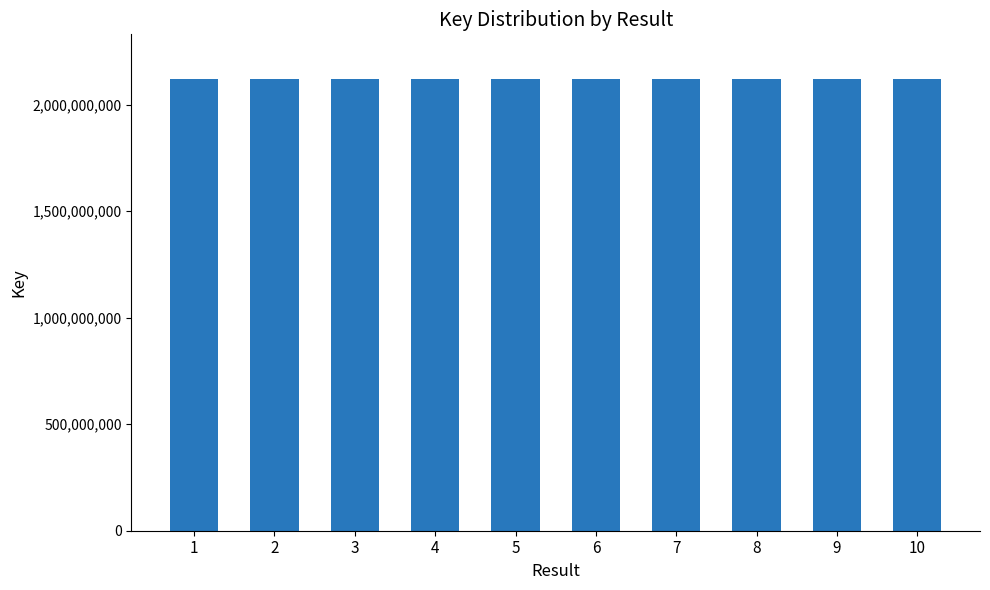

Is it true that the value at 3 is 2117877130?

True